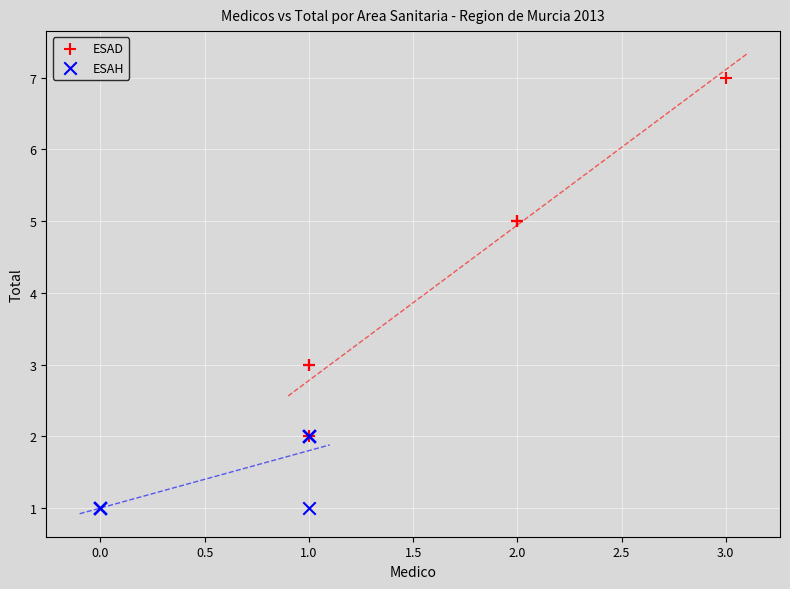

Which series reaches the maximum Y coordinate?

ESAD